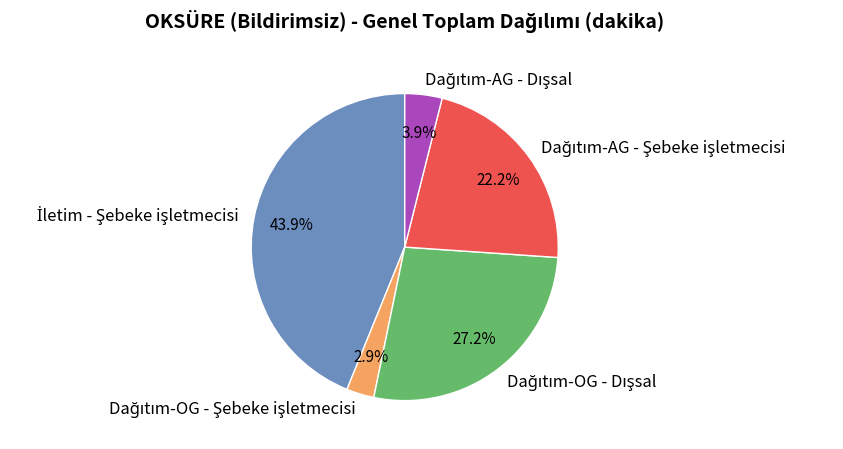

Does any single category account for the majority?

No